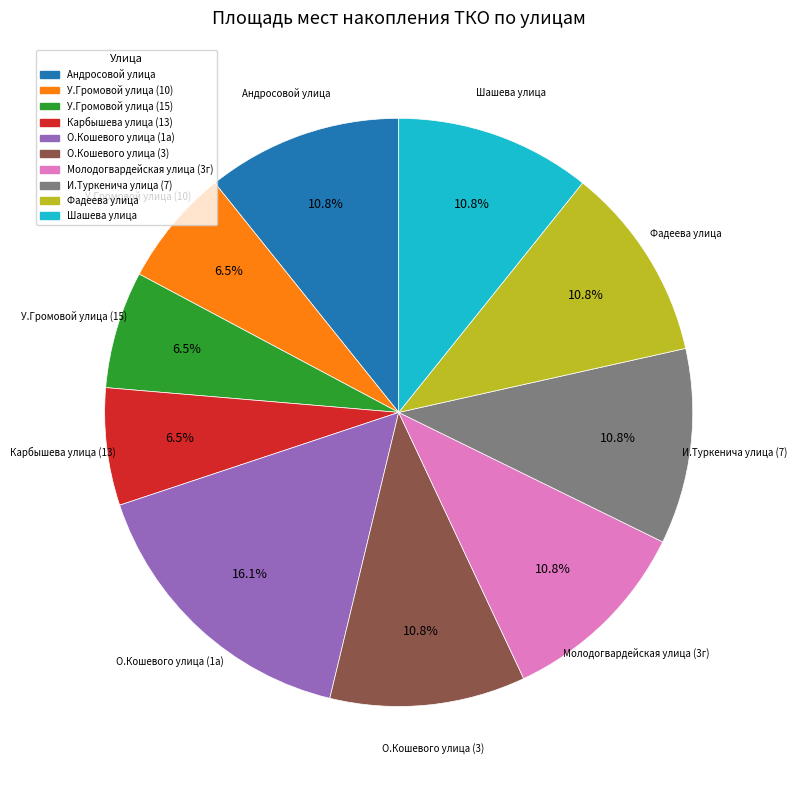

Which has a higher value, О.Кошевого улица (1а) or Фадеева улица?

О.Кошевого улица (1а)